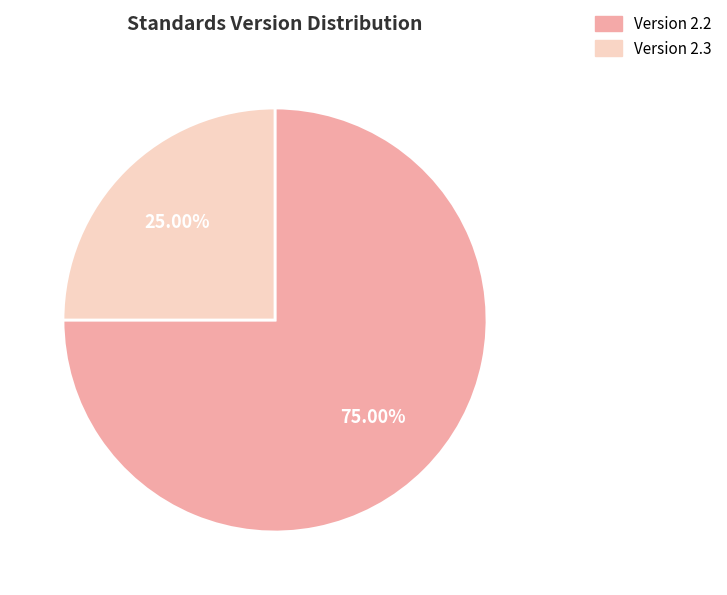

To the nearest percent, what is the average slice percentage?

50%